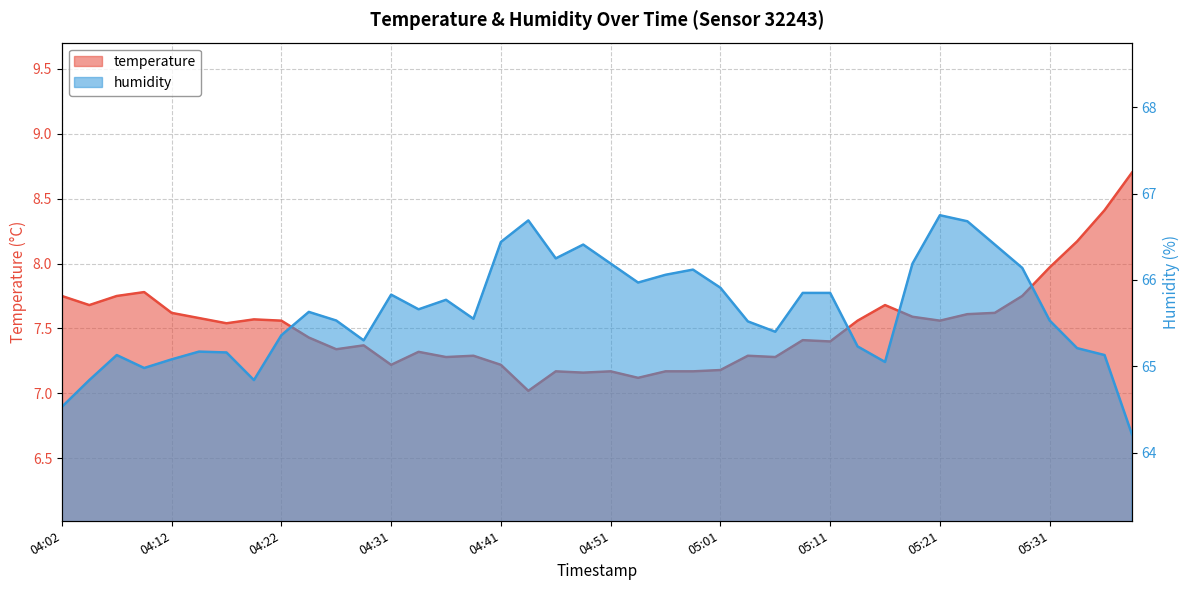

The humidity series shows 94.2 at 04:56. True or false?

False